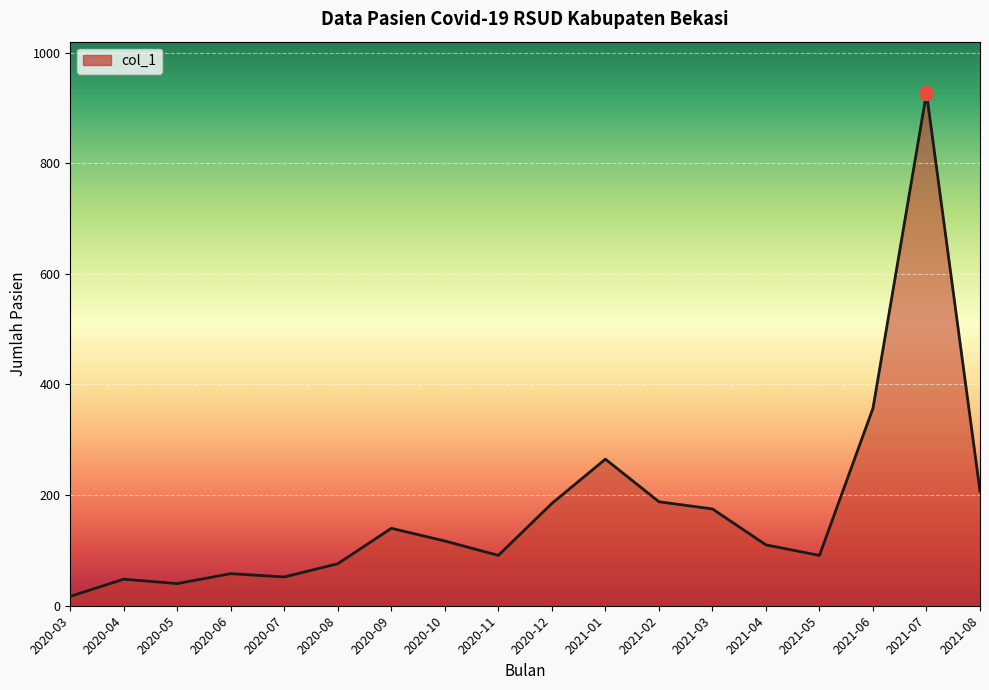

What is the smallest value displayed?

17